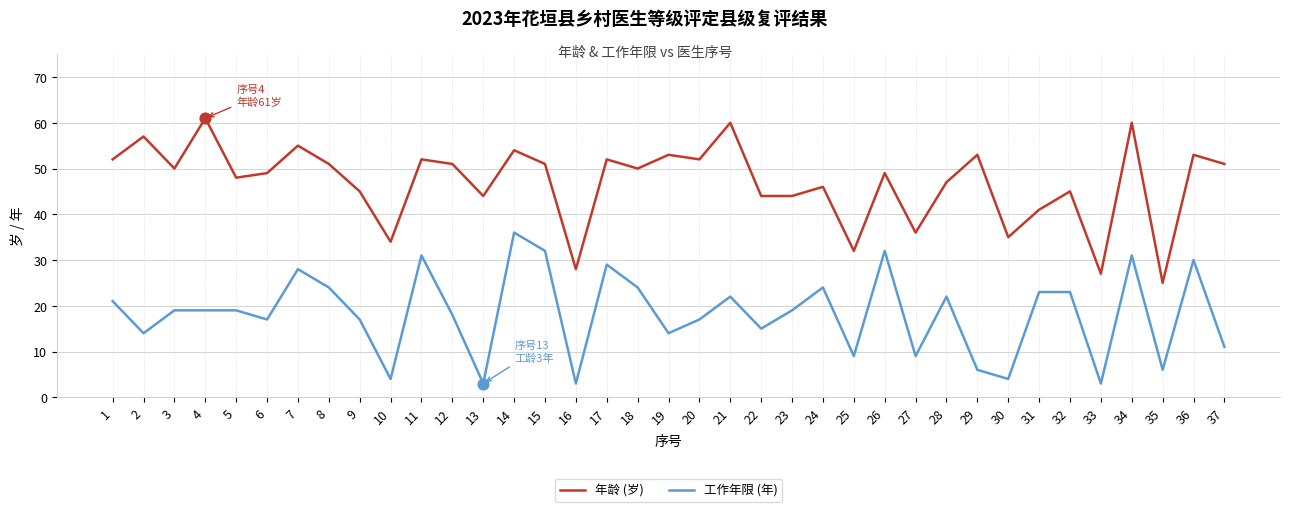

Is the value of 年龄 (岁) at 36 greater than the value of 工作年限 (年) at 24?

Yes